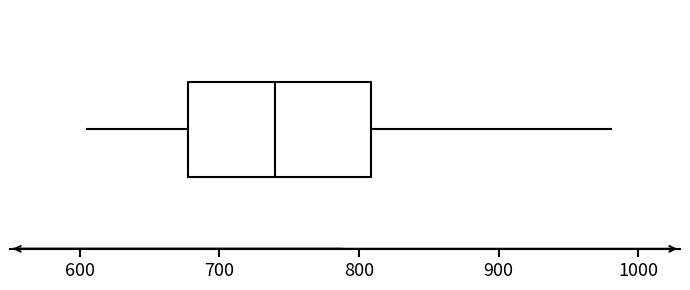

Where does the right whisker of the box end on the x-axis? The values are not printed on the chart, so give them approximately, as read against the axis.

980